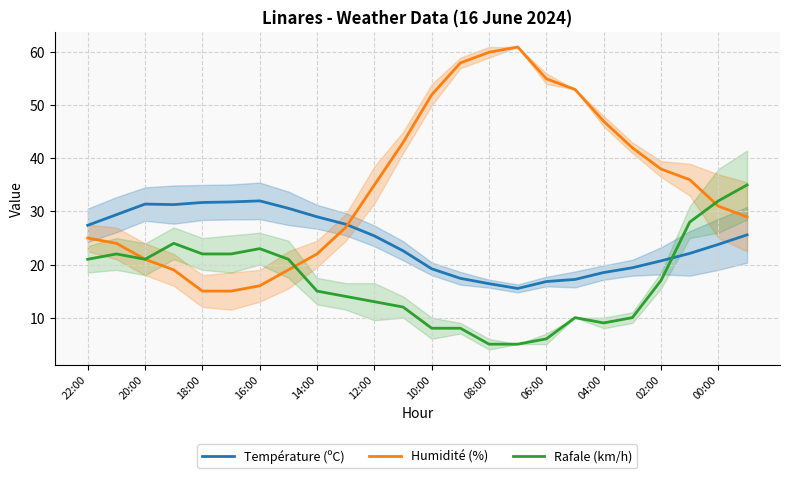

In Humidité (%), how many points are higher than both neighbors (excluding endpoints)?

1